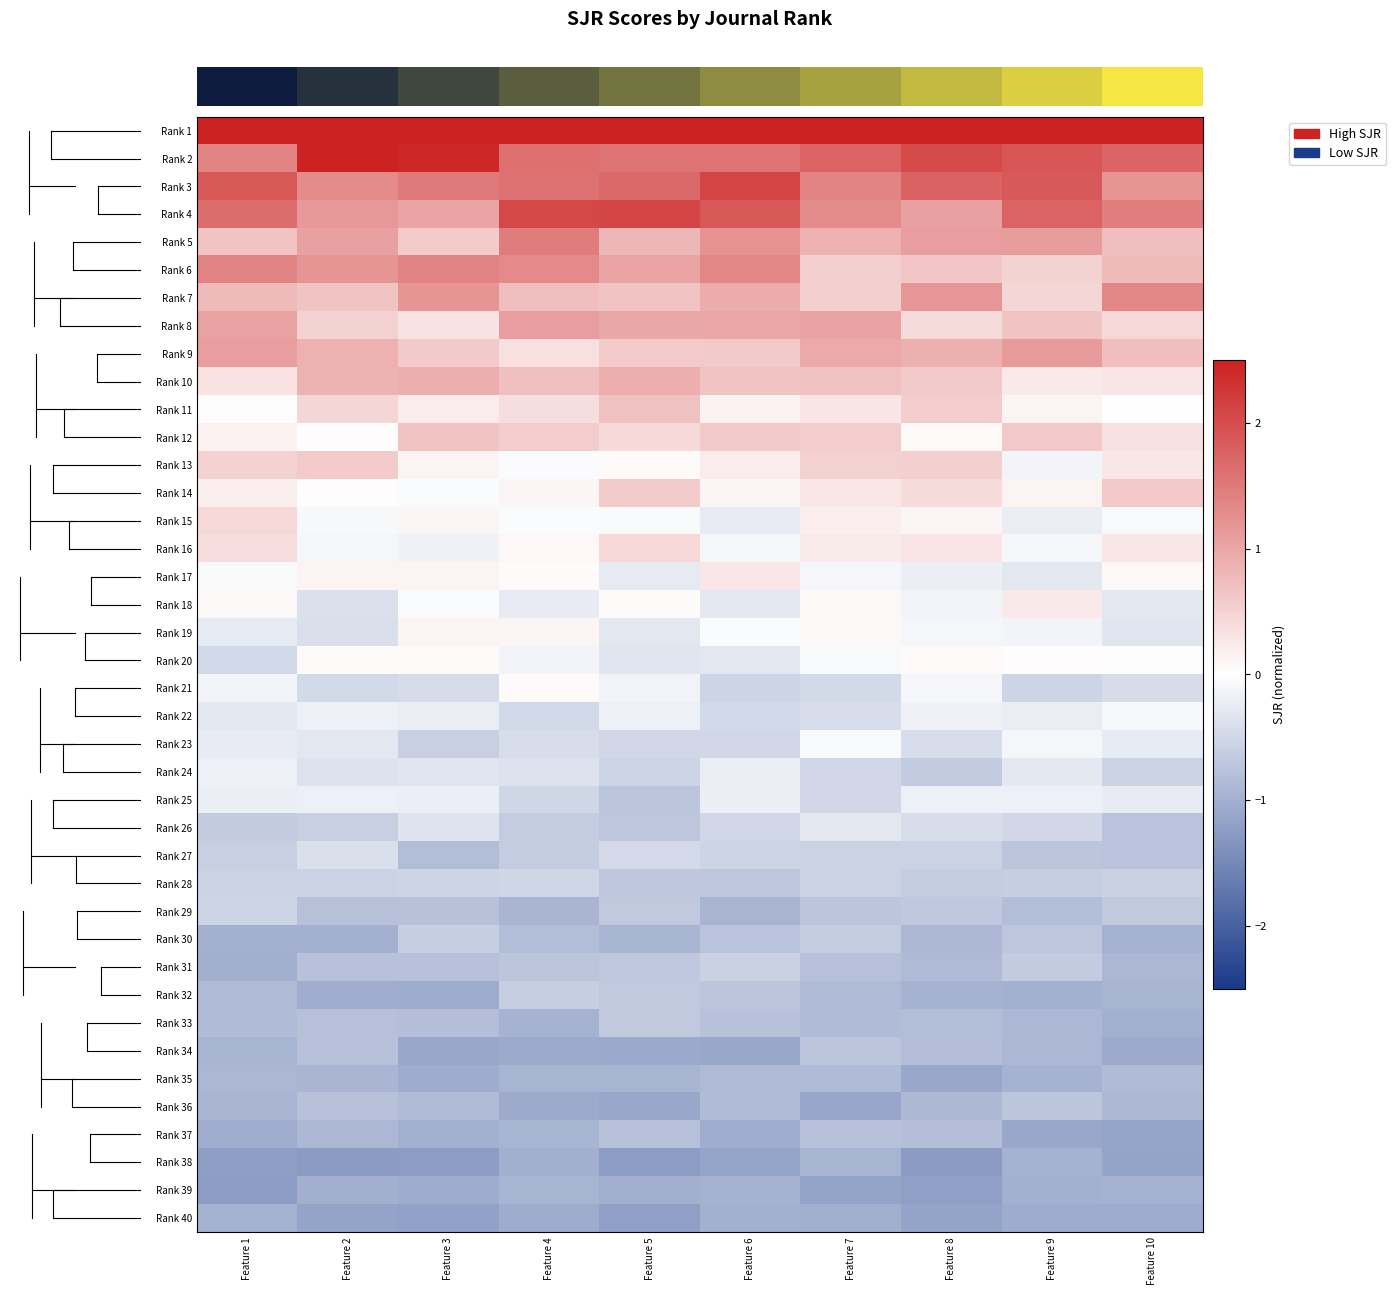

At which category is the sum across all series the highest?

3